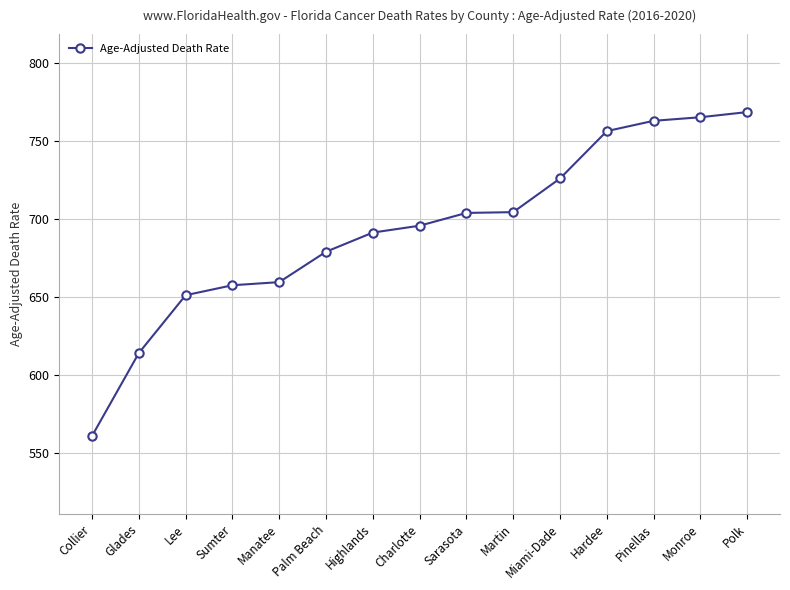

What is the label of the 9th point from the right?

Highlands